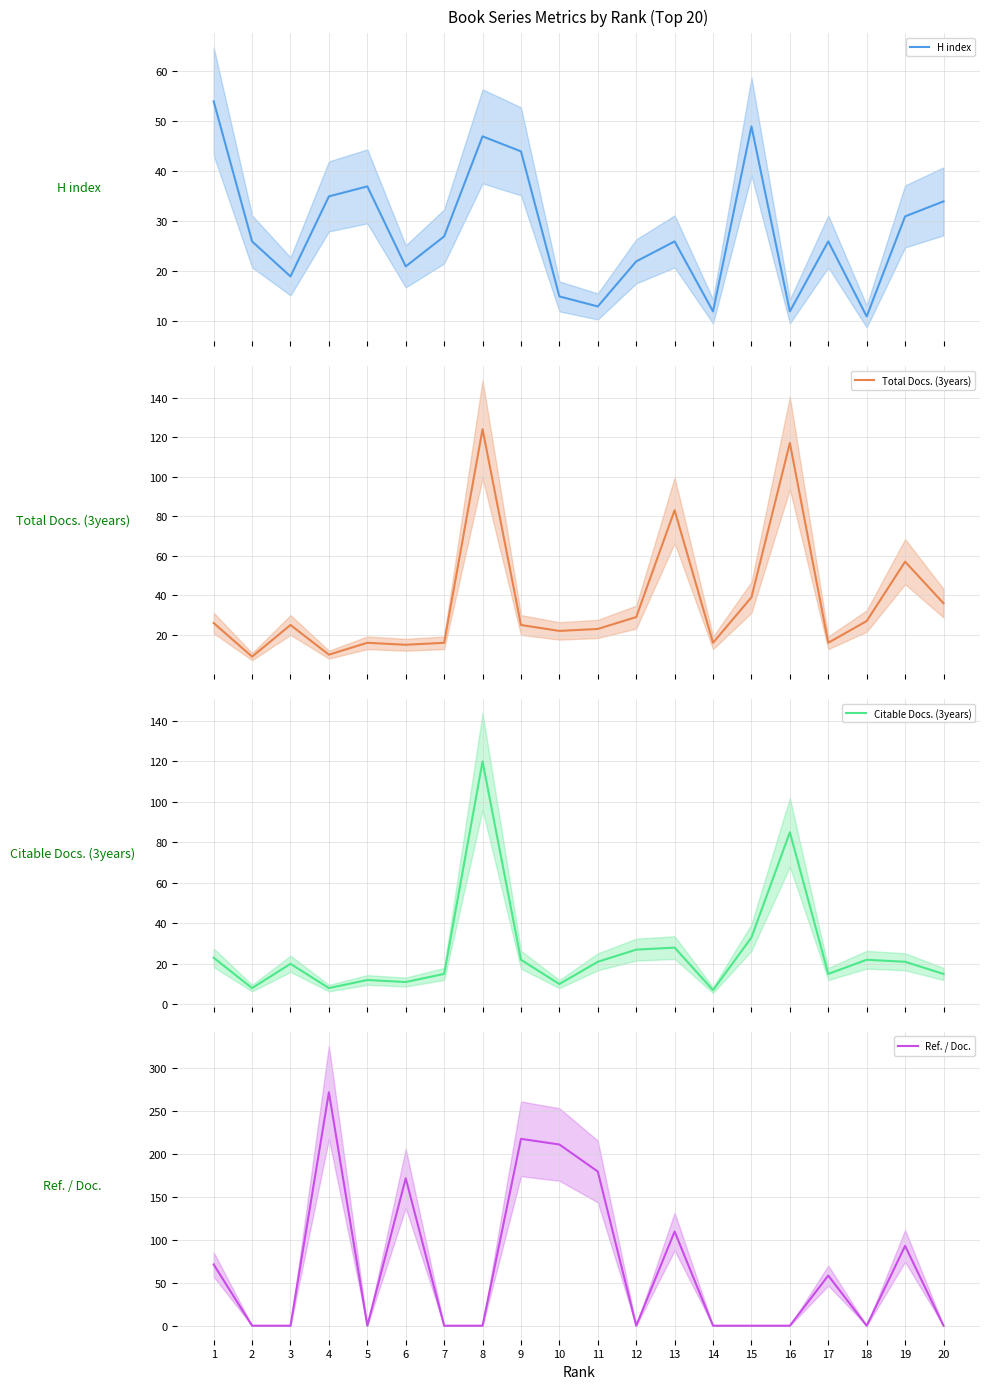

What is the sum of all Ref. / Doc. values?

1381.0